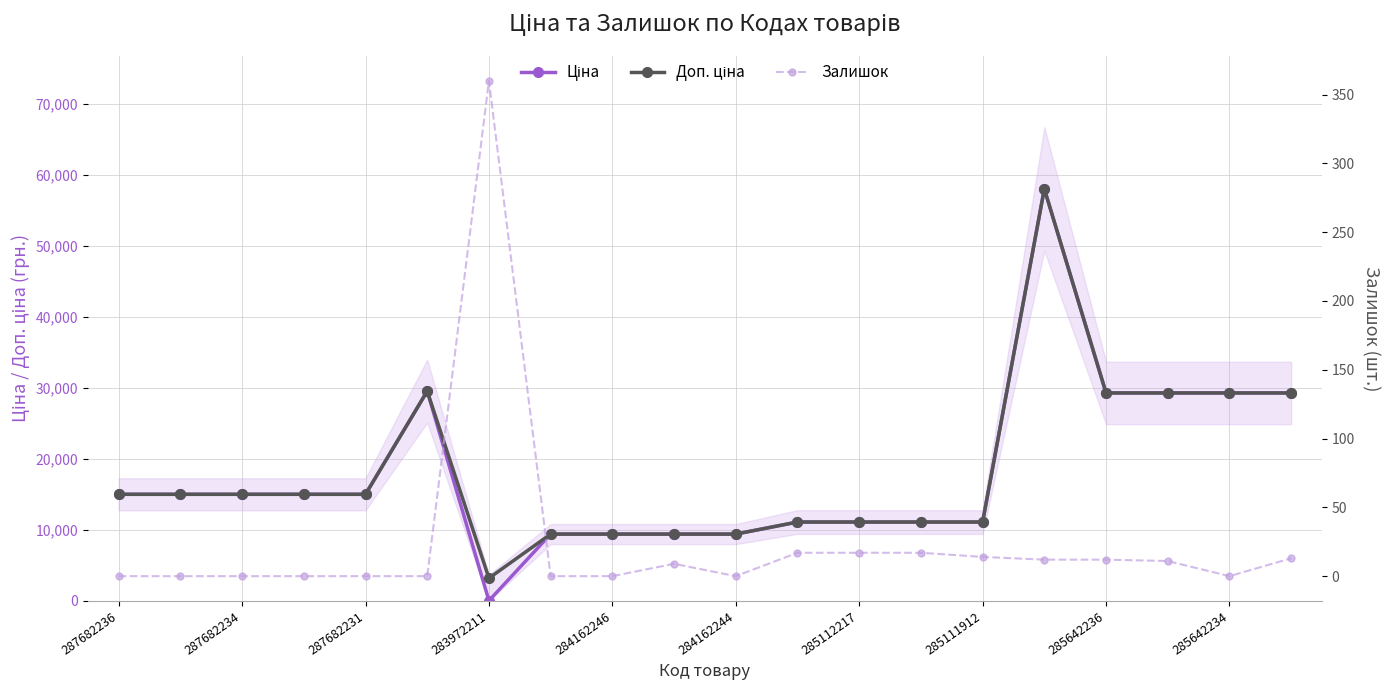

Does the chart have visible grid lines?

Yes